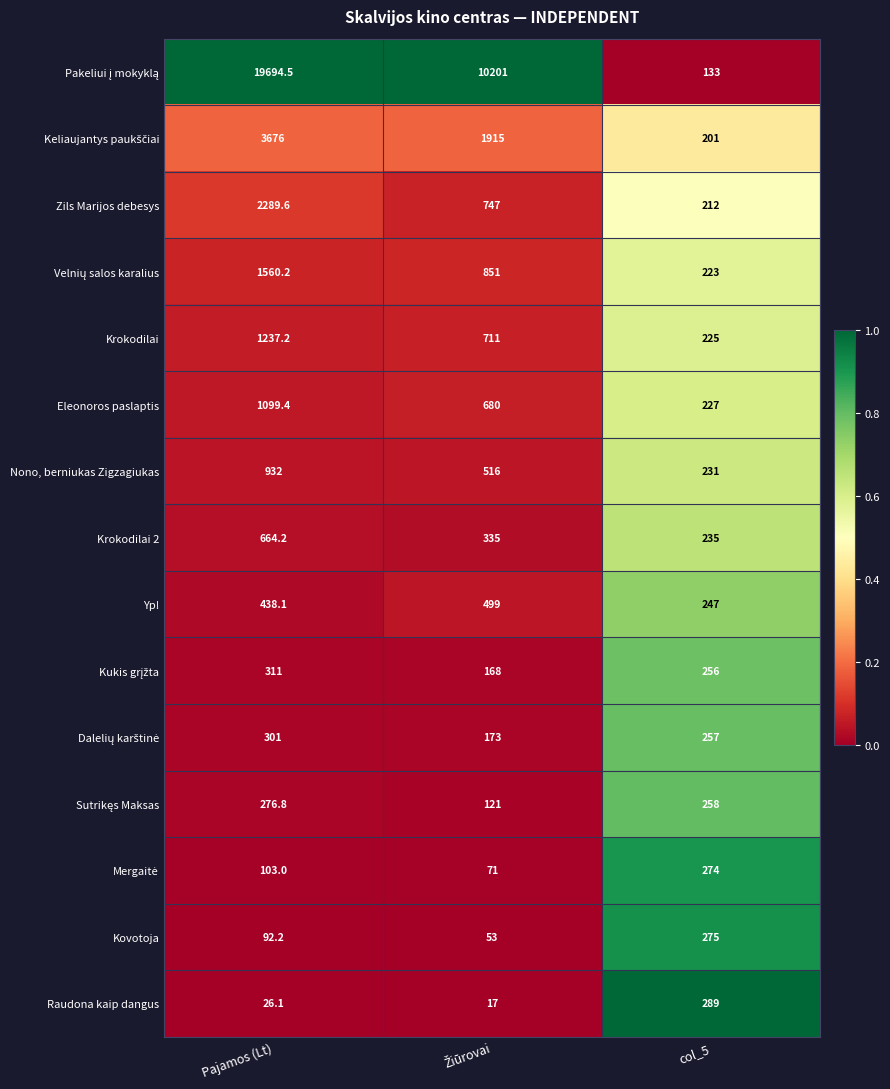

Which category has the highest value across all series?

Pajamos (Lt)